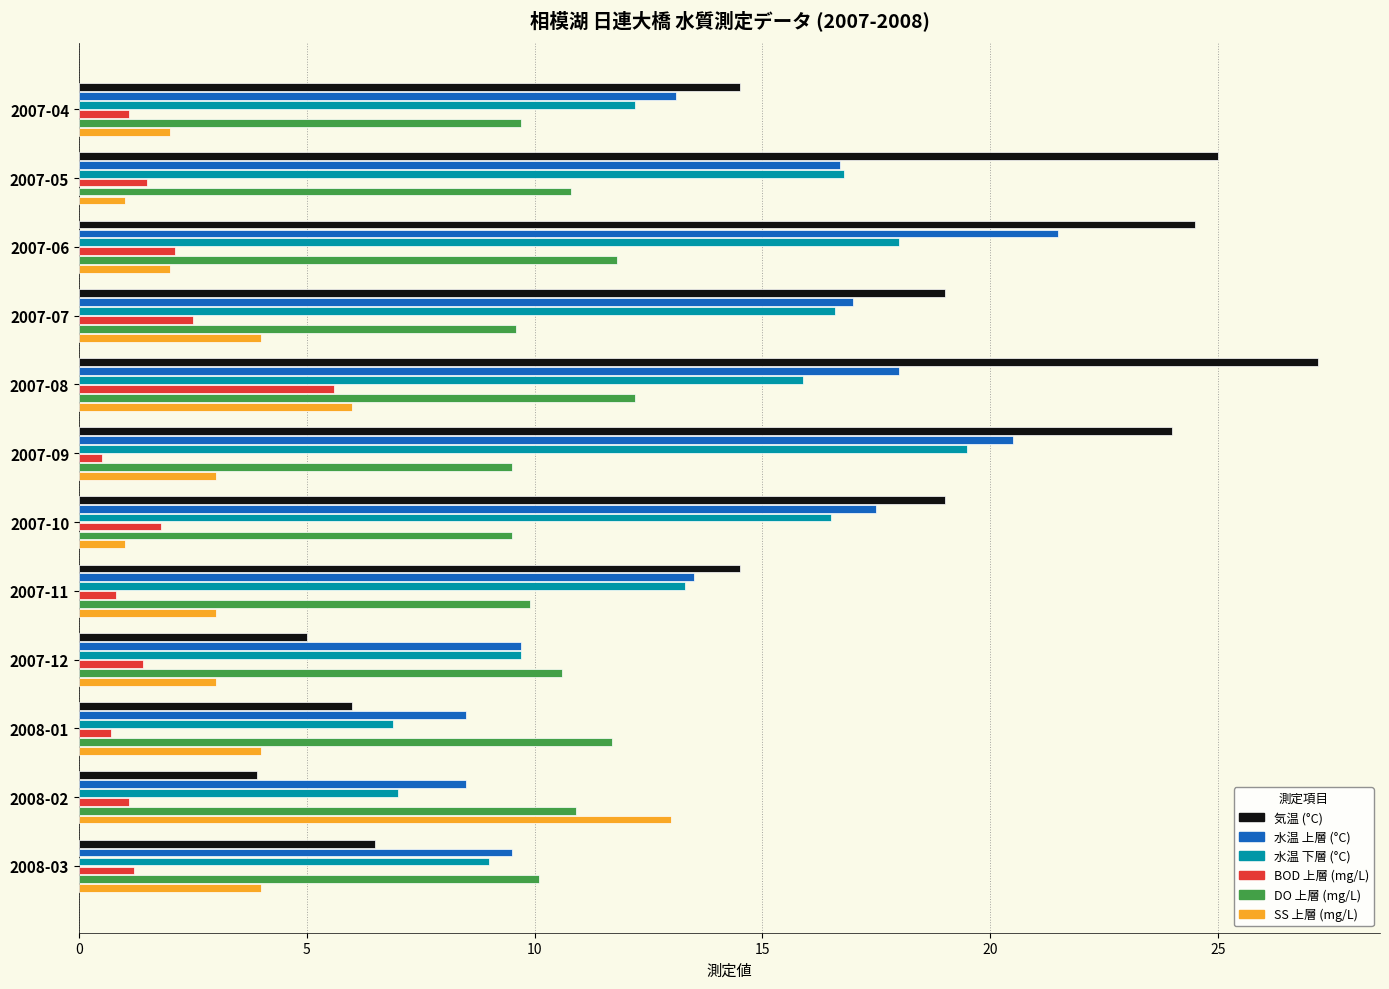

Which series has the largest total across all categories?

気温 (°C)